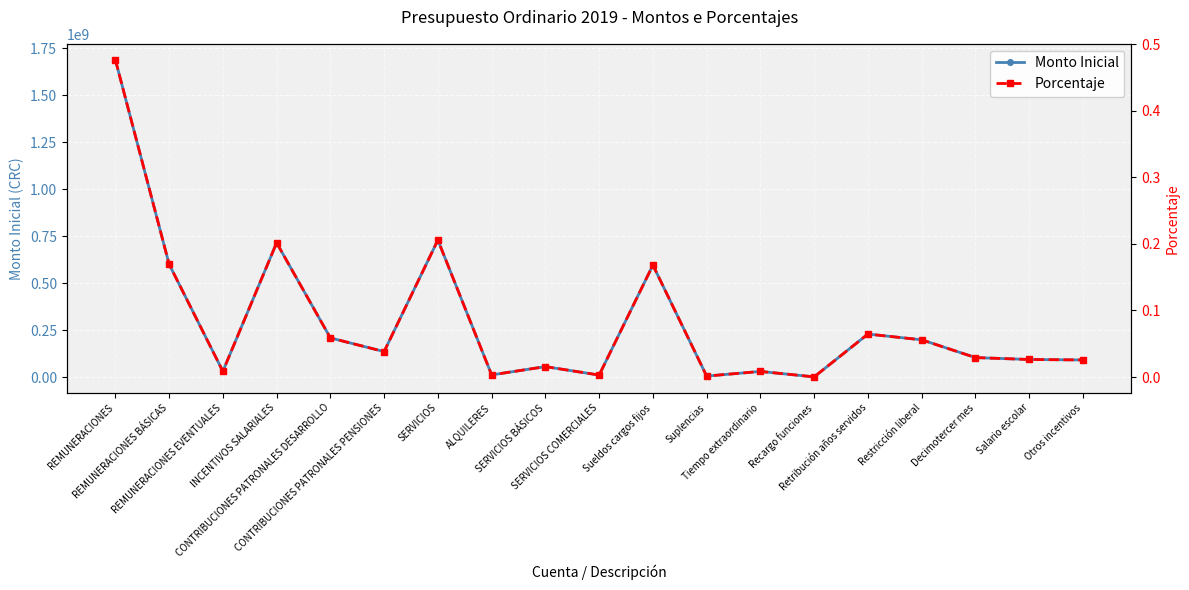

At how many categories does at least one series exceed 1549135135?

1